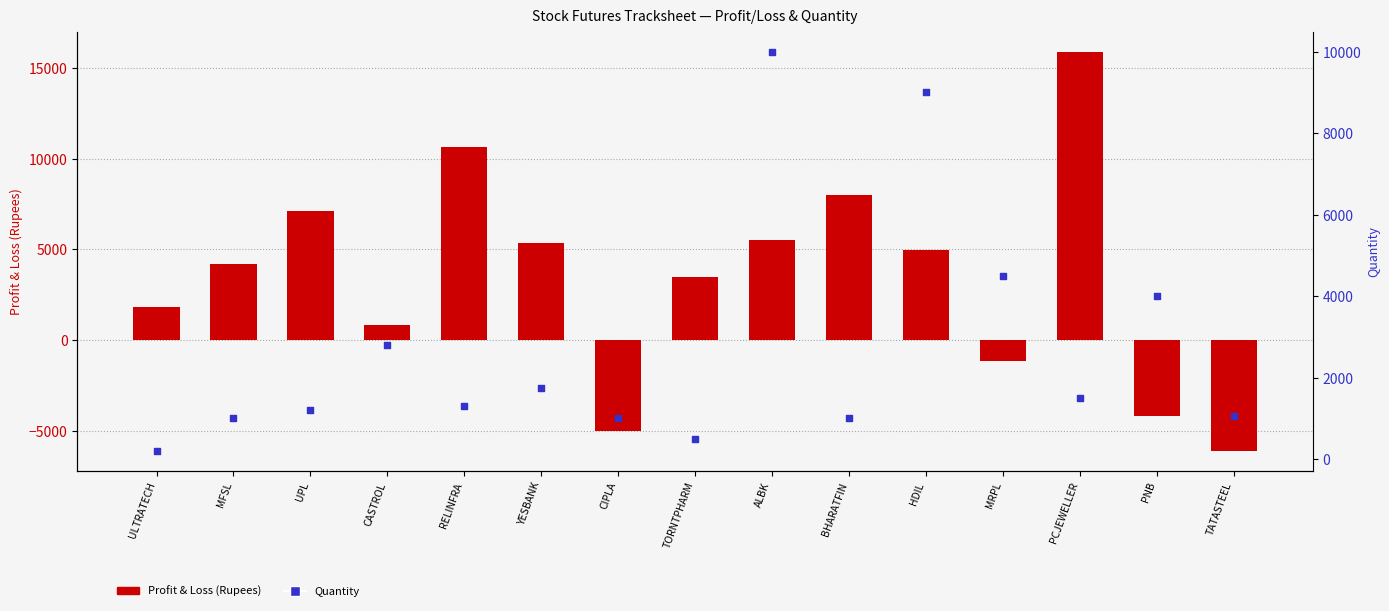

Which series has the largest Y range (max minus min)?

Profit & Loss (Rupees)